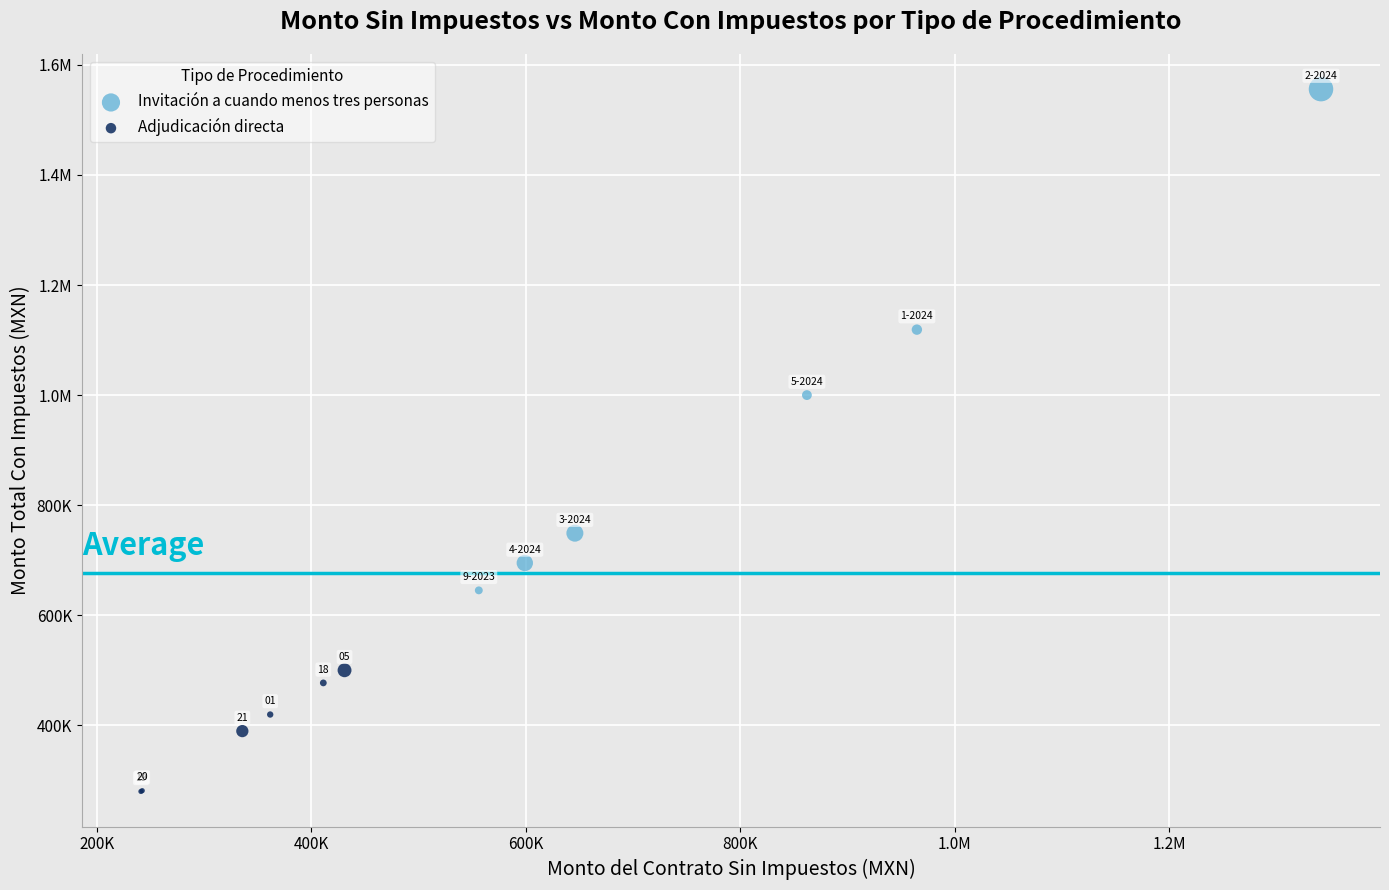

What are all the series names shown in the legend?

Invitación a cuando menos tres personas, Adjudicación directa